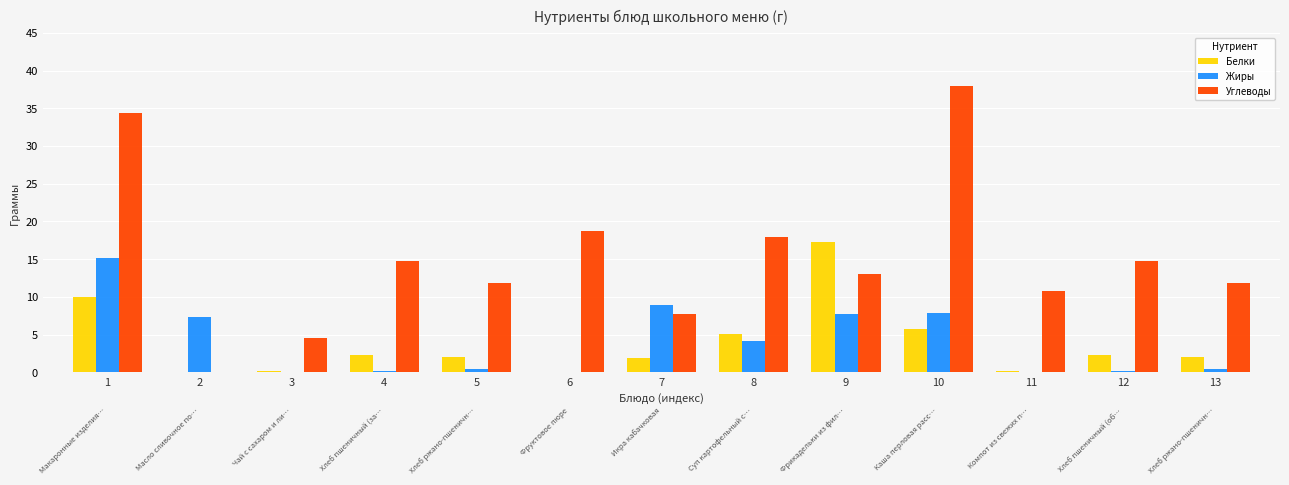

Which category has the highest value in the Углеводы series?

10